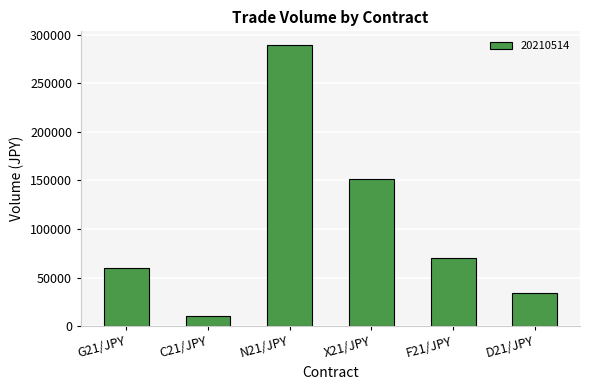

What is the change in value from C21/JPY to X21/JPY?

+141380